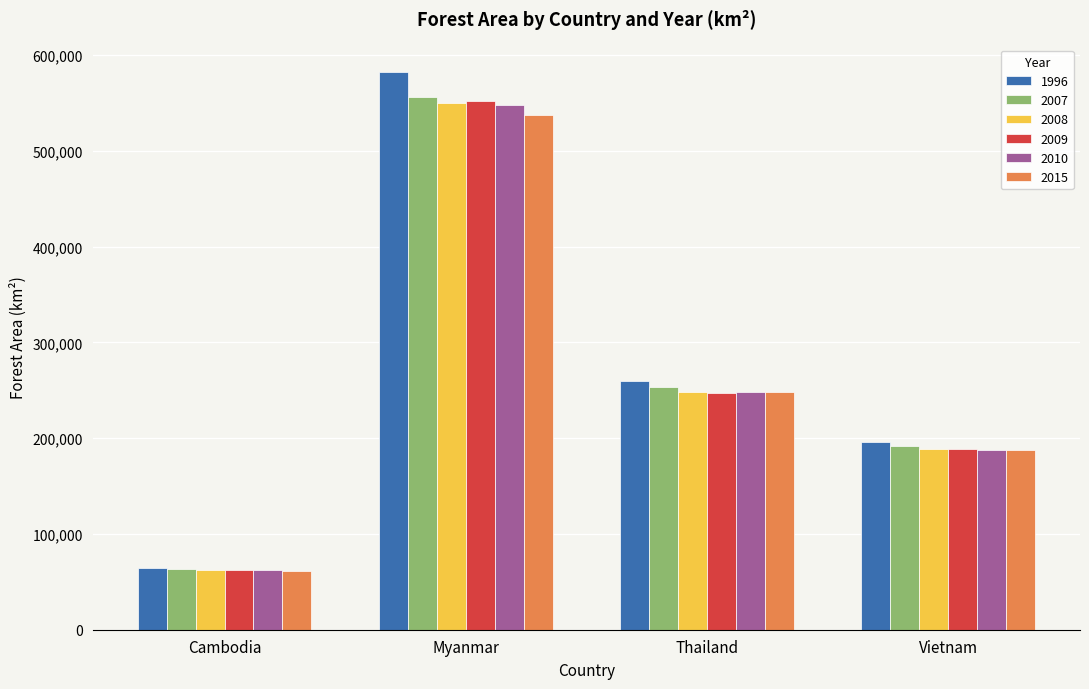

Count the number of categories in the chart.

4